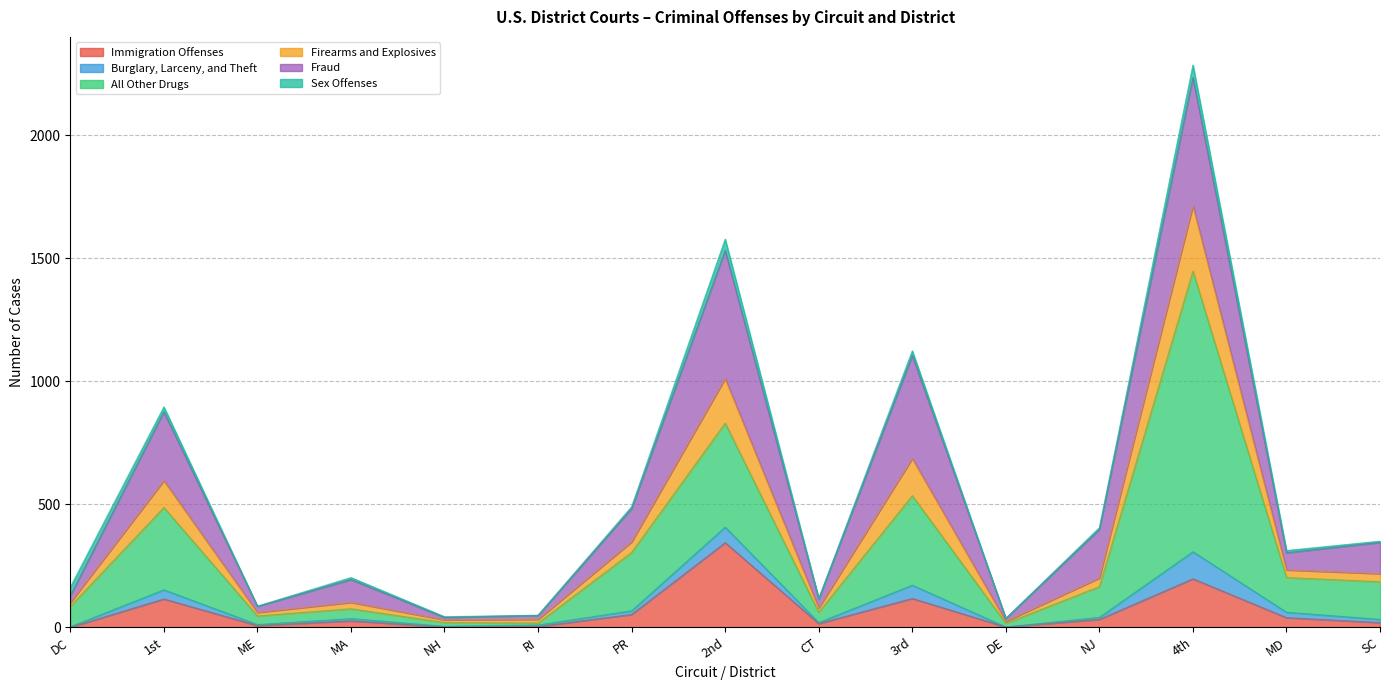

True or false: Immigration Offenses and All Other Drugs intersect in this chart.

False